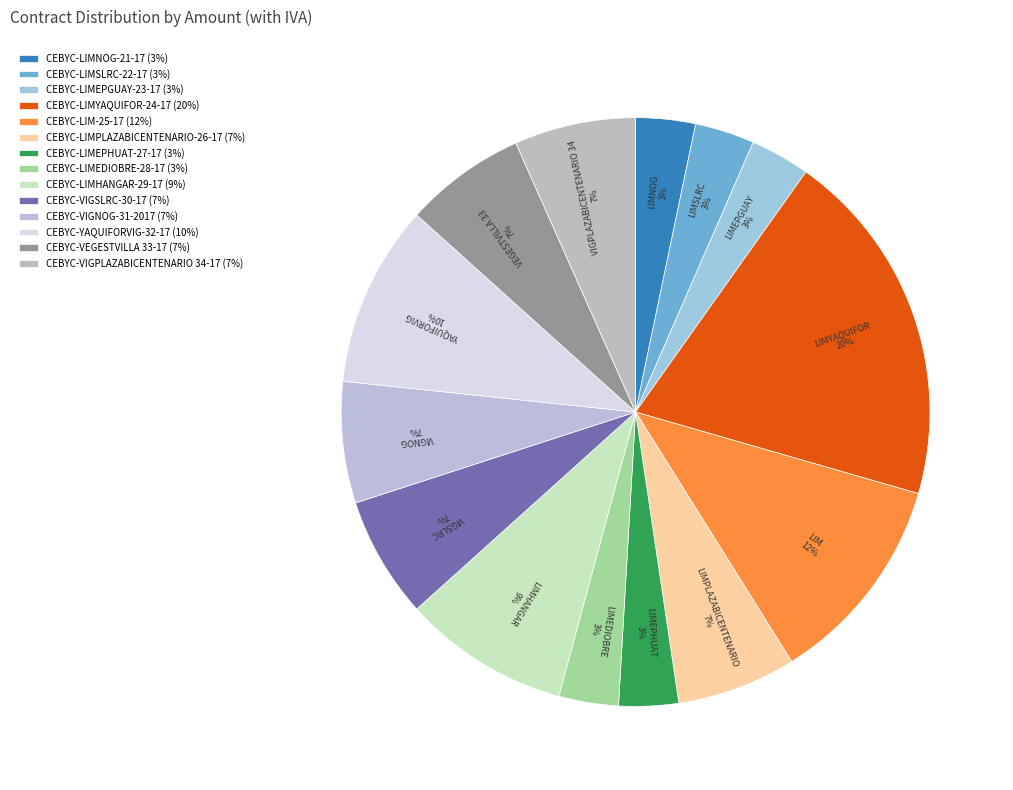

True or false: CEBYC-LIMEDIOBRE-28-17 accounts for 3% of the total.

True